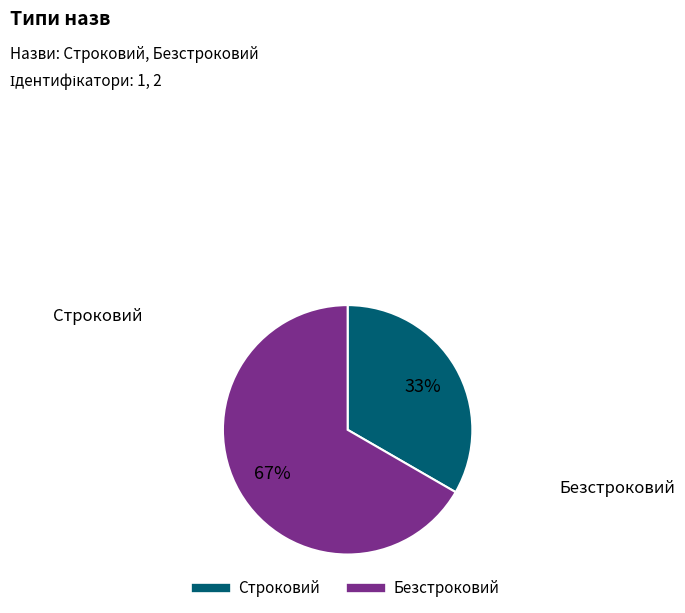

Which slice represents more than half of the pie?

Безстроковий